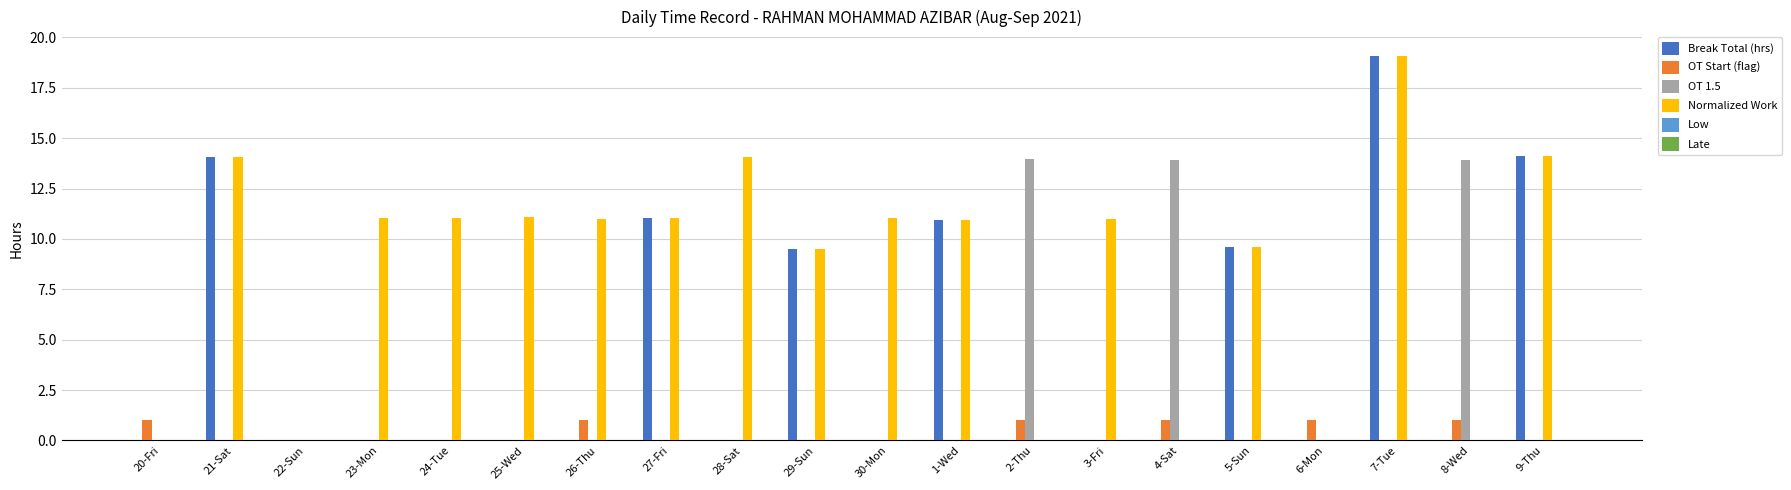

The value of Normalized Work at 22-Sun is -9.7. True or false?

False